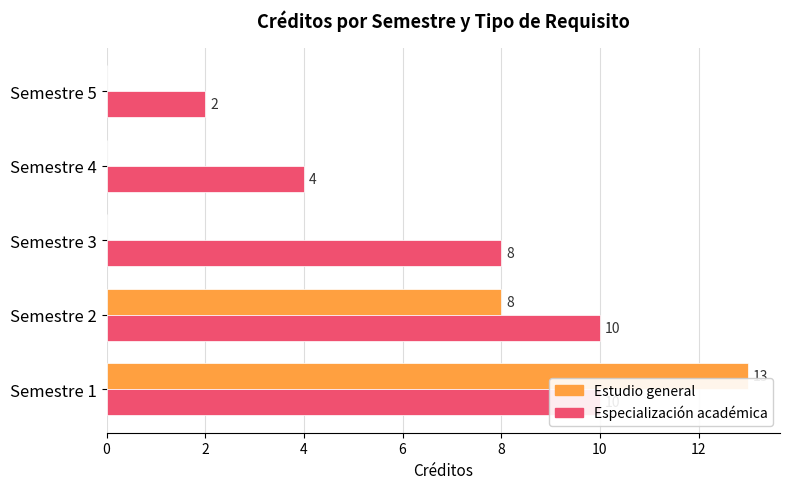

What is the sum of all Estudio general values?

21